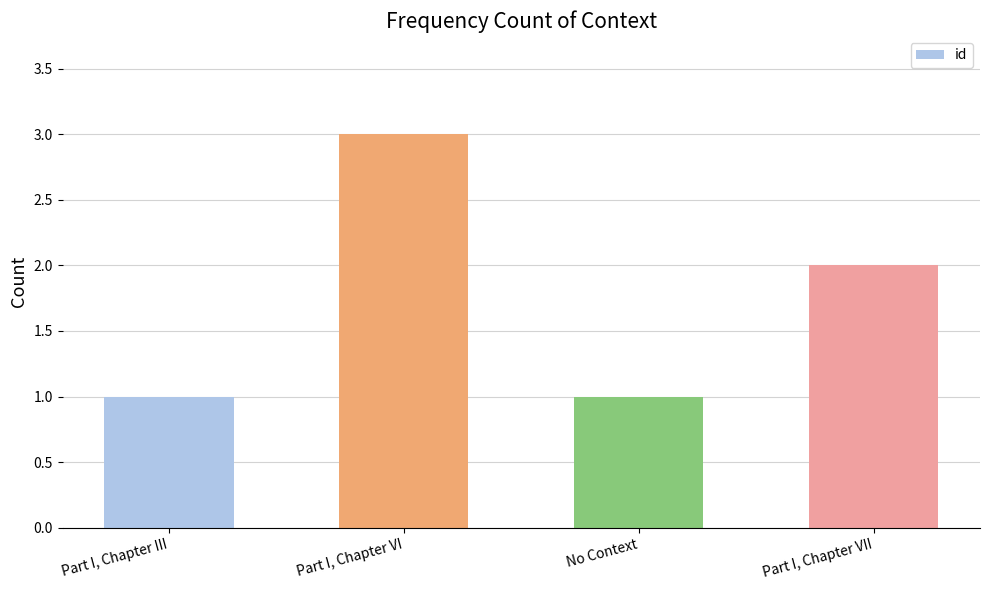

How many values are between 1 and 3?

4